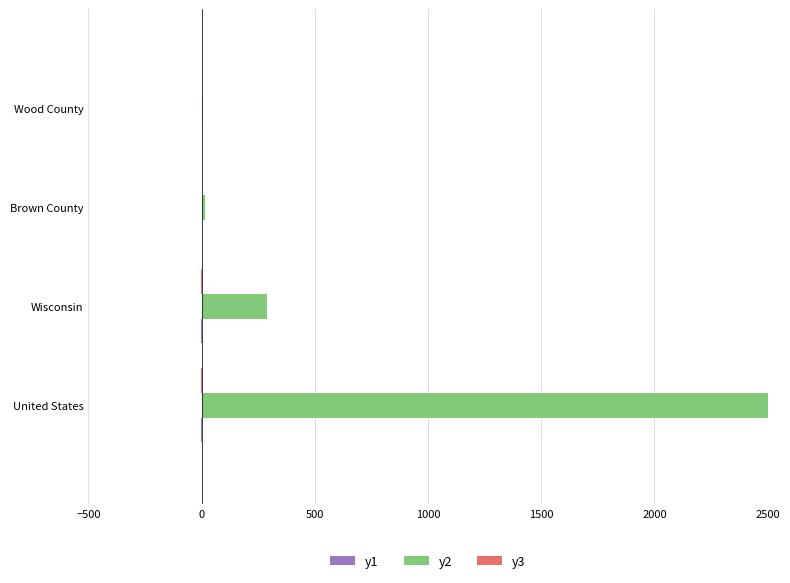

What is the difference between the maximum and minimum values in the y1 series?

2.7